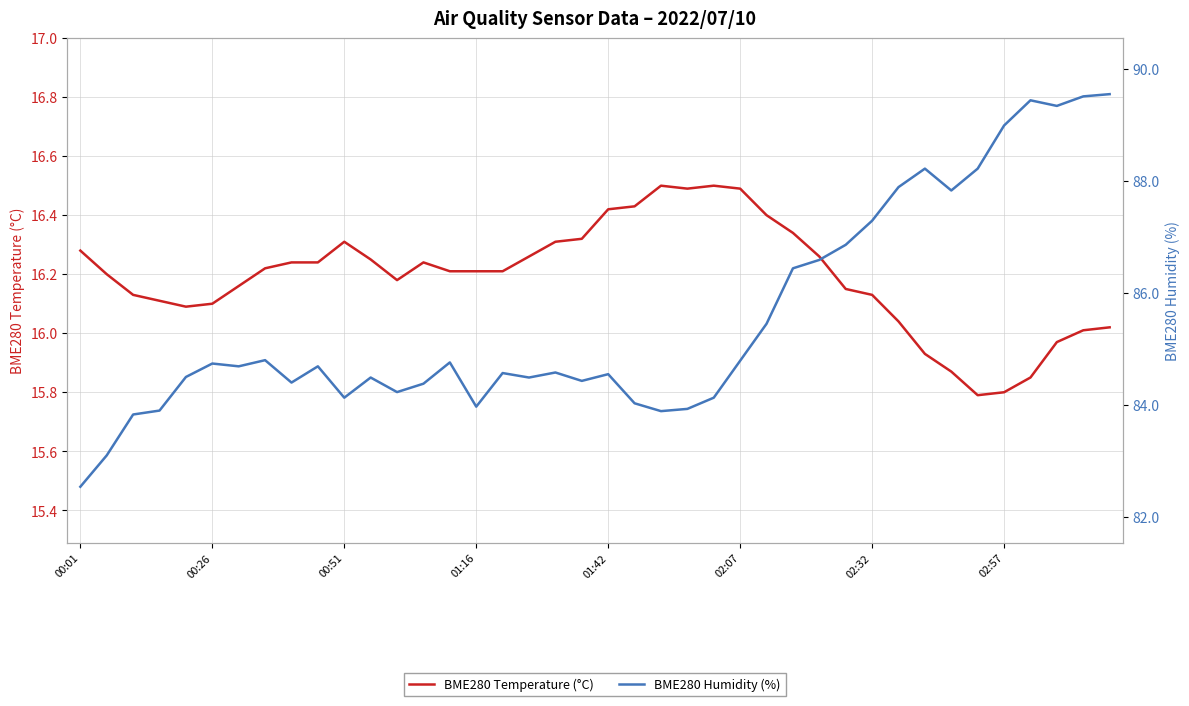

Which series has the largest total across all categories?

BME280 Humidity (%)